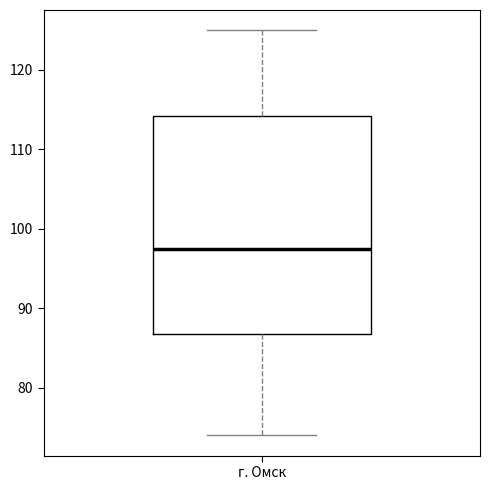

Transcribe this box plot: give where the median line is, the range the box spans, and where the two whiskers end, as read against the y-axis. The values are not printed on the chart, so give them approximately, as read against the axis.

median 98, box 87 to 114, whiskers 74 to 125